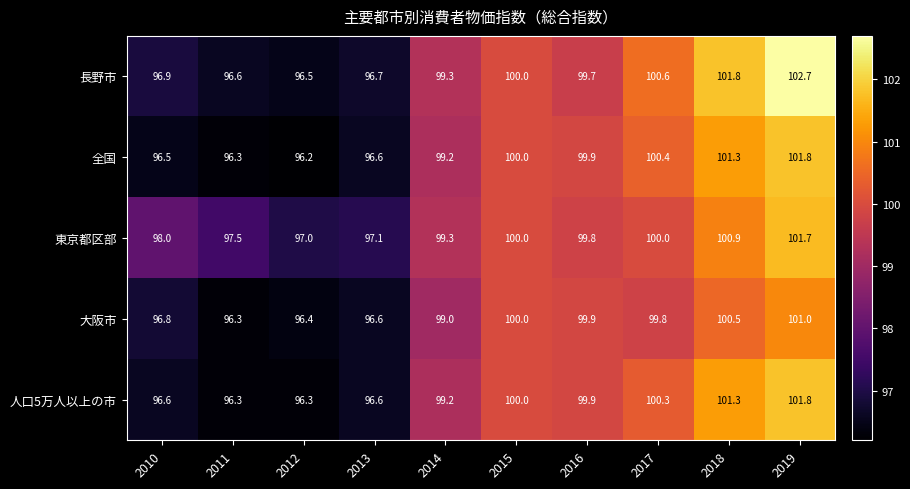

List the labels in order of 全国 value, smallest first.

2012, 2011, 2010, 2013, 2014, 2016, 2015, 2017, 2018, 2019